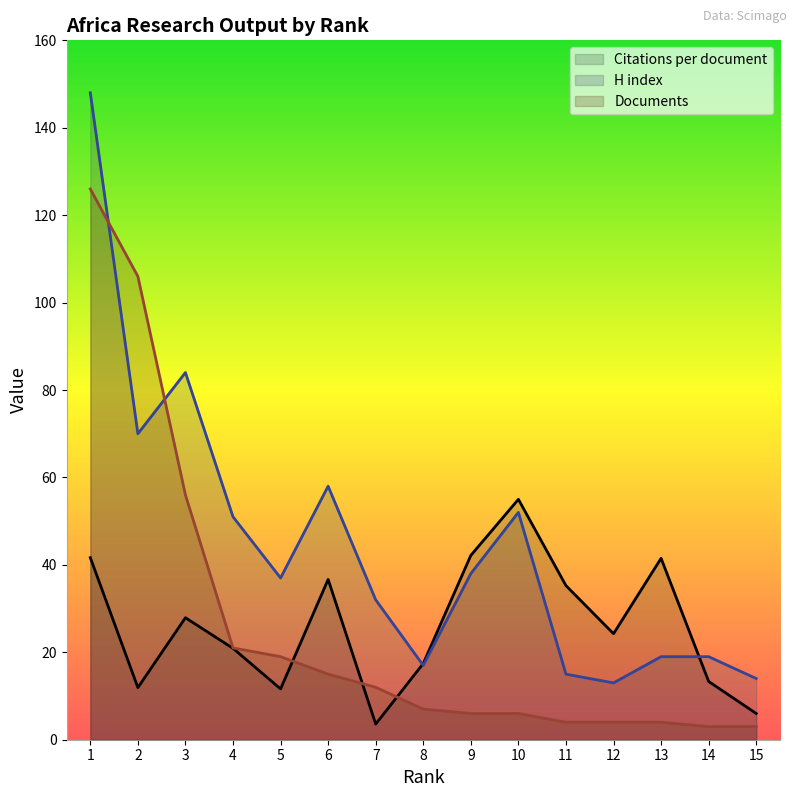

What is the spread (max minus min) of values at 10?

49.0